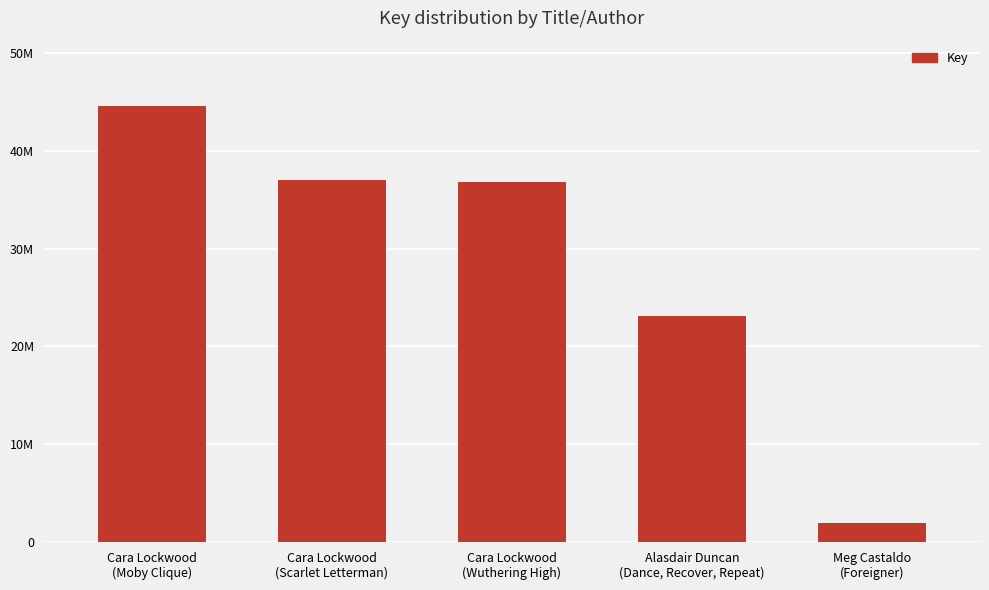

Where is the data nearest to the value 23243348?

Alasdair Duncan
(Dance, Recover, Repeat)